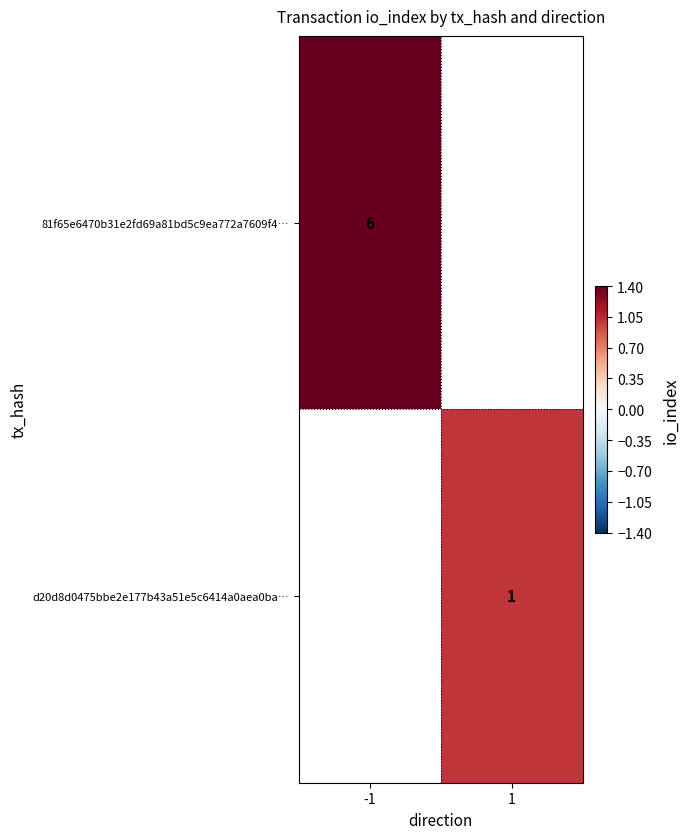

How many data points does each series have?

2